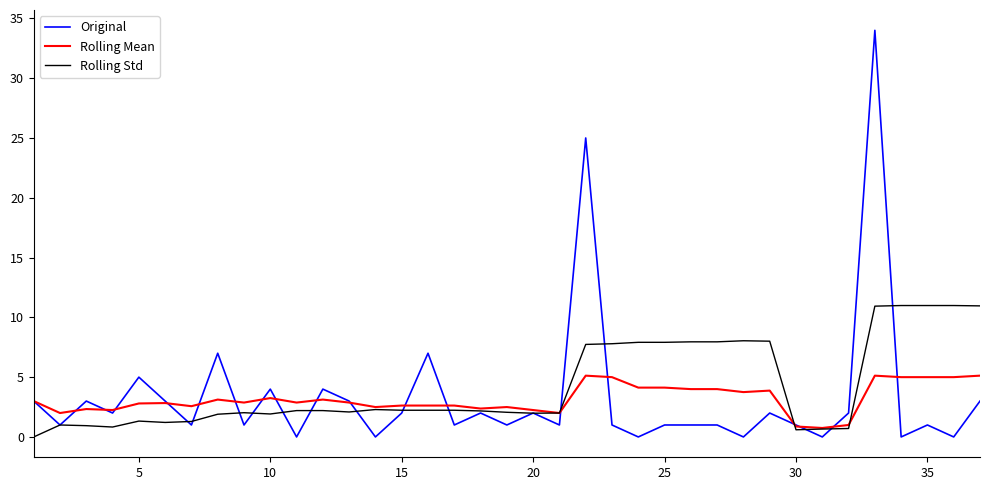

What is the maximum value for Rolling Std?

11.0